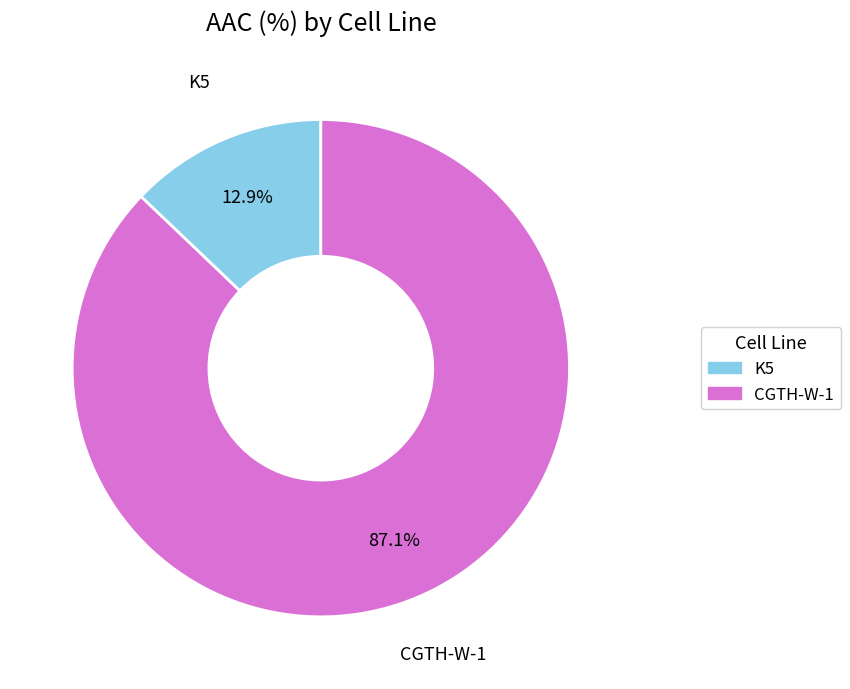

To the nearest percent, what portion does CGTH-W-1 represent?

87%